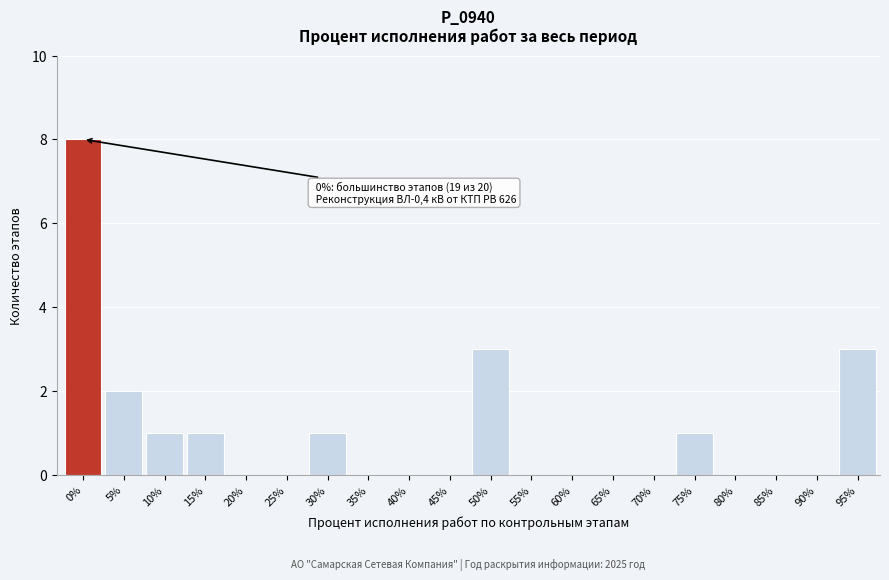

Reading right to left, transcribe all the data shown in this chart.

95%=3	90%=0	85%=0	80%=0	75%=1	70%=0	65%=0	60%=0	55%=0	50%=3	45%=0	40%=0	35%=0	30%=1	25%=0	20%=0	15%=1	10%=1	5%=2	0%=8